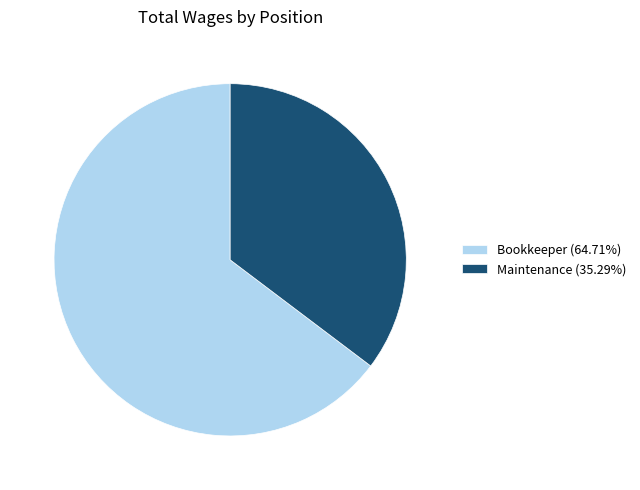

Is the sum of Bookkeeper and Maintenance greater than half?

Yes